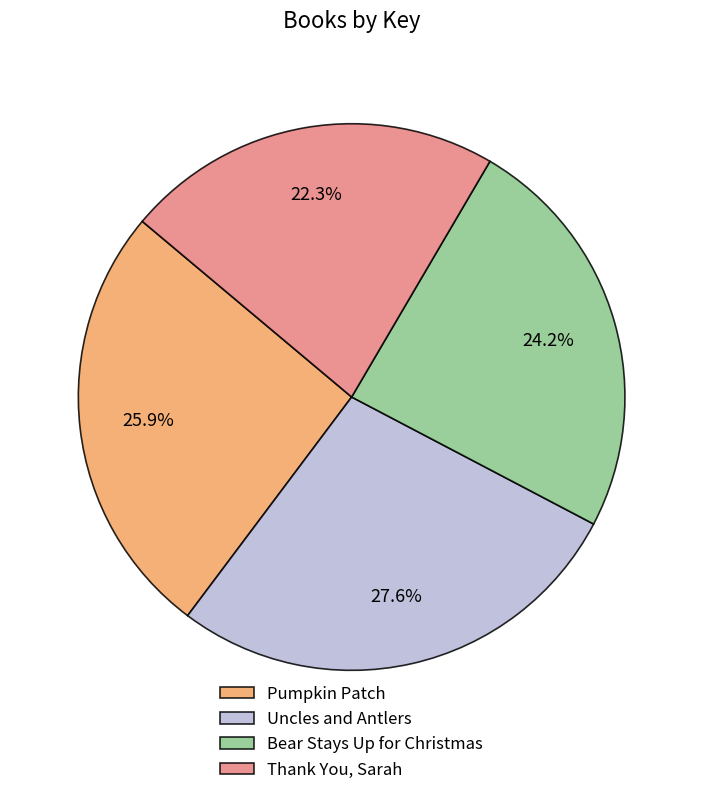

How many segments does this pie chart have?

4